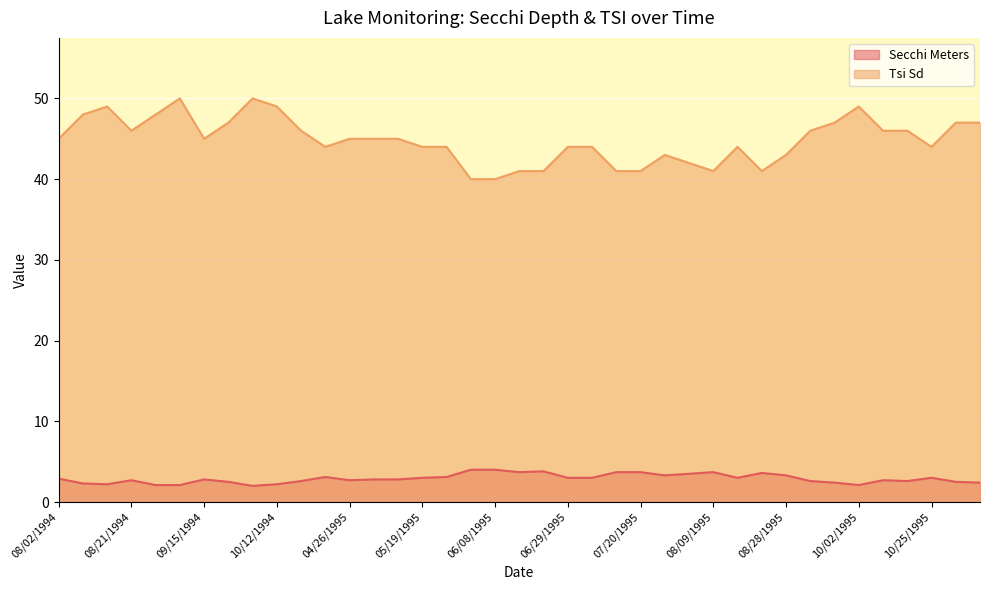

Rank the series at 05/25/1995 from lowest to highest value.

Secchi Meters, Tsi Sd